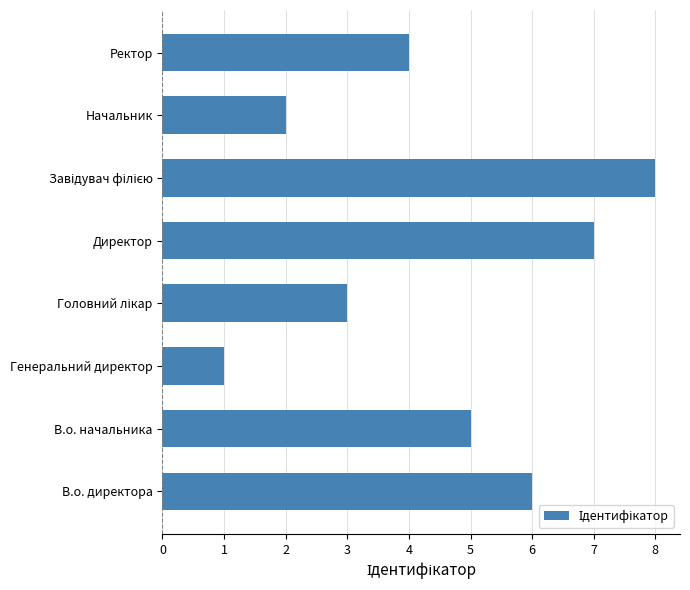

Where is the data nearest to the value 4?

Ректор